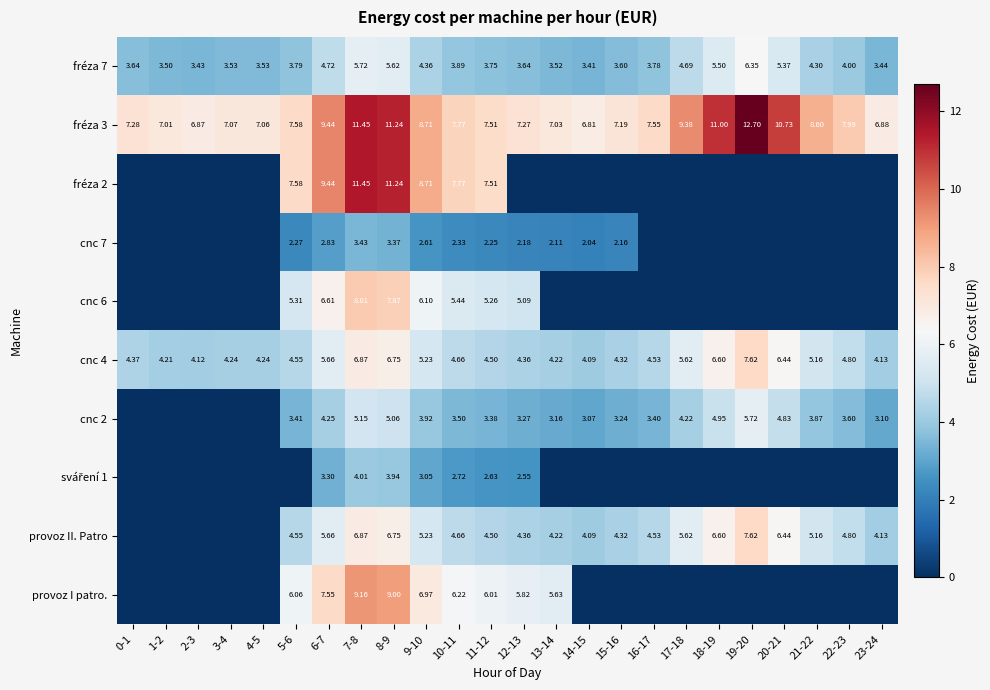

What is the sum of the fréza 7 values at 9-10 and 19-20?

10.7